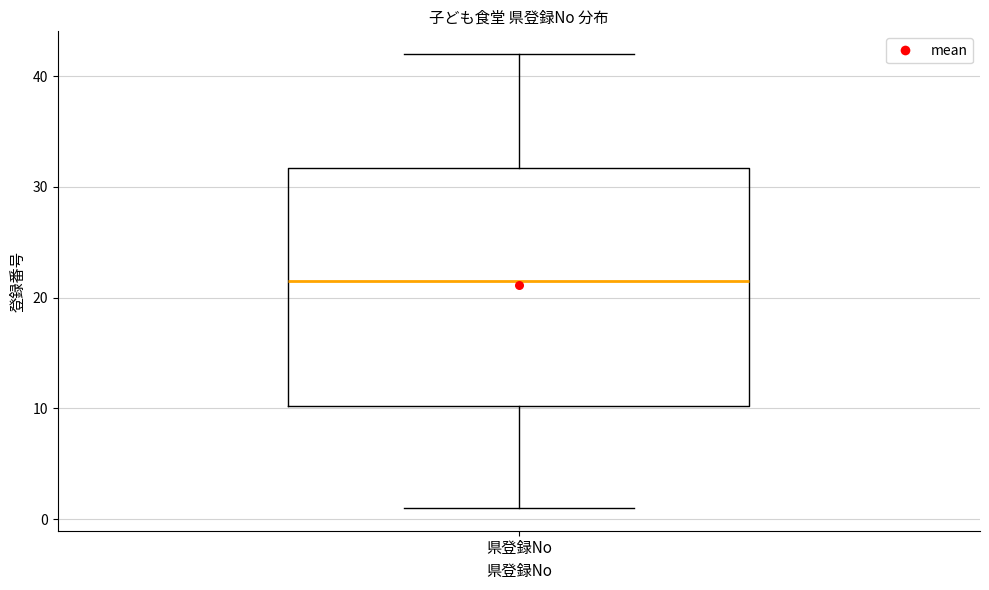

Transcribe this box plot: give where the median line is, the range the box spans, and where the two whiskers end, as read against the y-axis. The values are not printed on the chart, so give them approximately, as read against the axis.

median 22, box 10 to 32, whiskers 1 to 42